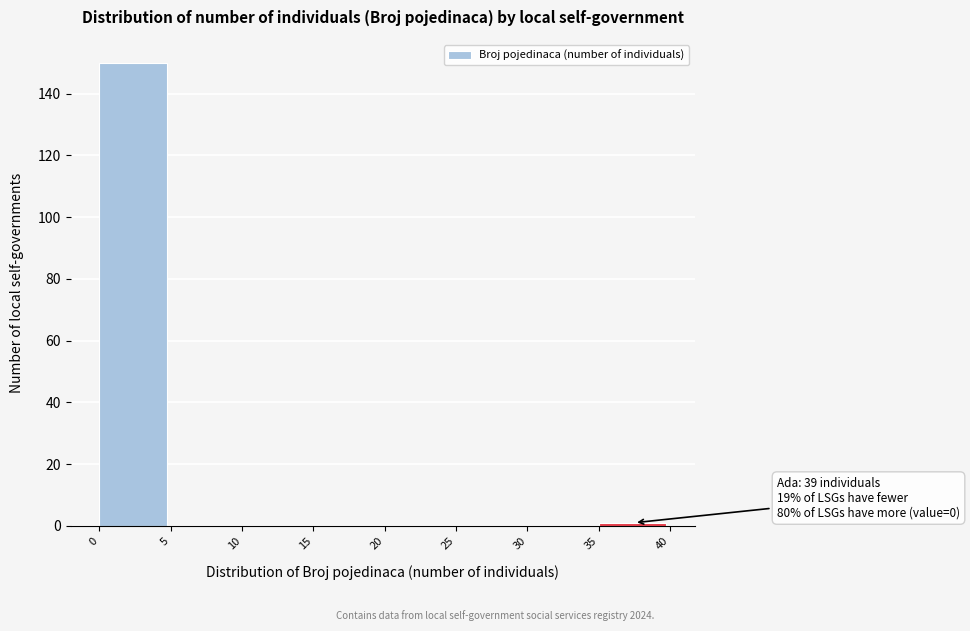

Over which range of the x-axis is the bar tallest?

0 to 5